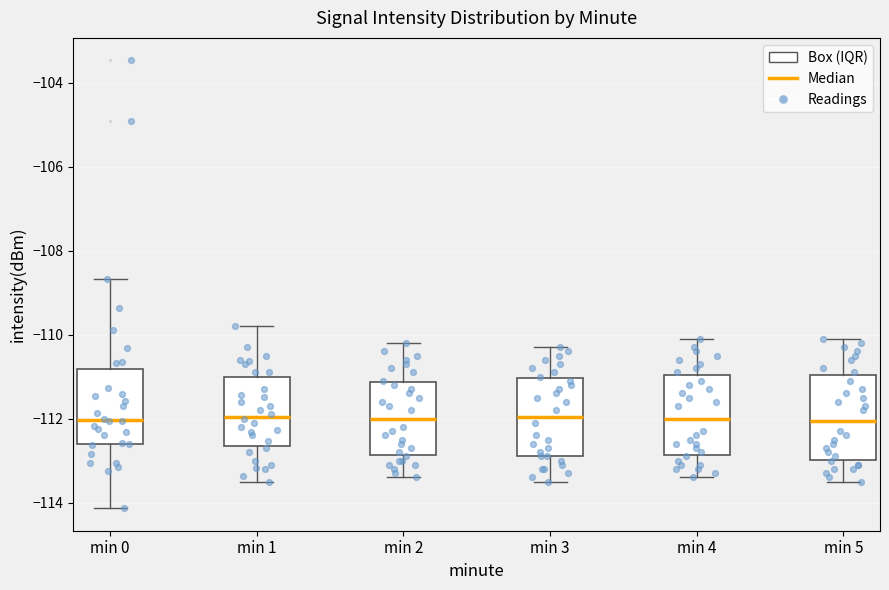

Reading left to right, transcribe this box plot: for each box, give where its median line is, the range the box spans, and where its two whiskers end, as read against the y-axis. The values are not printed on the chart, so give them approximately, as read against the axis.

min 0: median -112.0, box -112.6 to -110.8, whiskers -114.2 to -108.6
min 1: median -112.0, box -112.6 to -111.0, whiskers -113.4 to -109.8
min 2: median -112.0, box -112.8 to -111.2, whiskers -113.4 to -110.2
min 3: median -112.0, box -112.8 to -111.0, whiskers -113.4 to -110.2
min 4: median -112.0, box -112.8 to -111.0, whiskers -113.4 to -110.0
min 5: median -112.0, box -113.0 to -111.0, whiskers -113.4 to -110.0